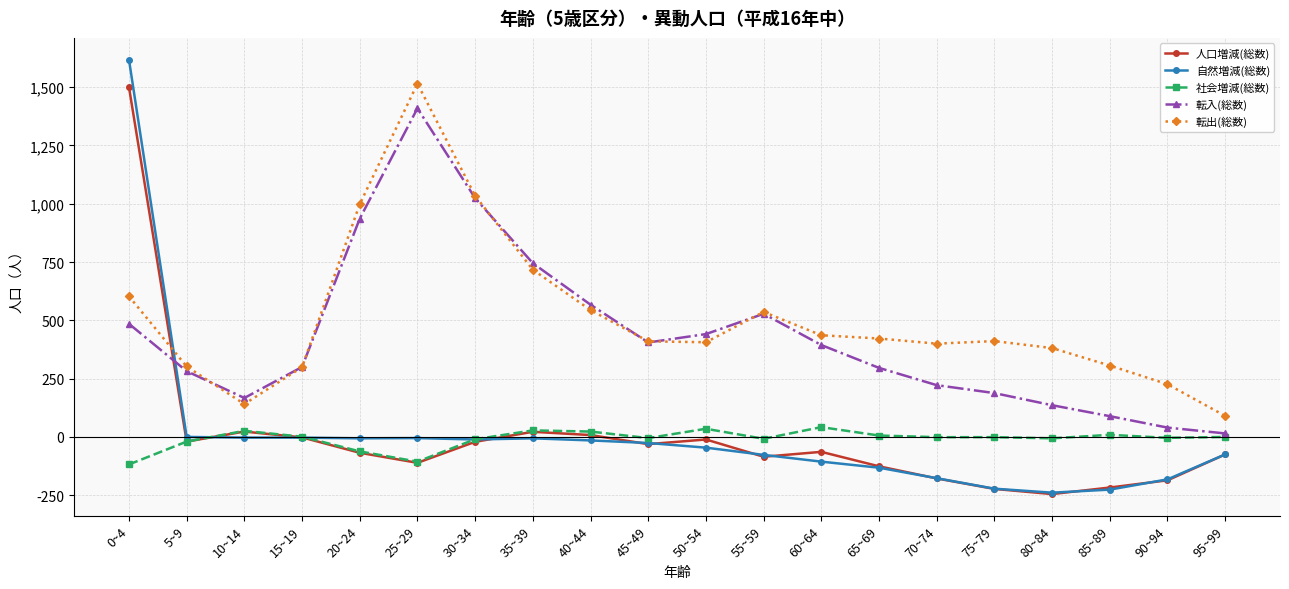

Where is 自然増減(総数) nearest to the value 689?

5~9